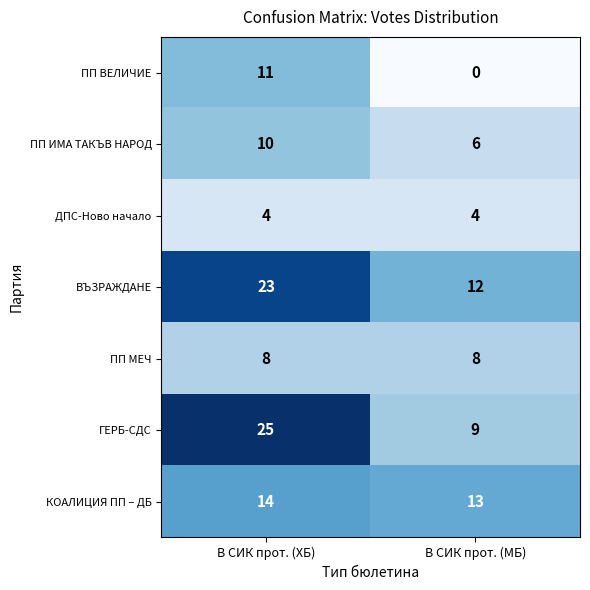

Reading left to right, extract all data points from this chart.

ПП ВЕЛИЧИЕ: В СИК прот. (ХБ)=11	В СИК прот. (МБ)=0
ПП ИМА ТАКЪВ НАРОД: В СИК прот. (ХБ)=10	В СИК прот. (МБ)=6
ДПС-Ново начало: В СИК прот. (ХБ)=4	В СИК прот. (МБ)=4
ВЪЗРАЖДАНЕ: В СИК прот. (ХБ)=23	В СИК прот. (МБ)=12
ПП МЕЧ: В СИК прот. (ХБ)=8	В СИК прот. (МБ)=8
ГЕРБ-СДС: В СИК прот. (ХБ)=25	В СИК прот. (МБ)=9
КОАЛИЦИЯ ПП – ДБ: В СИК прот. (ХБ)=14	В СИК прот. (МБ)=13